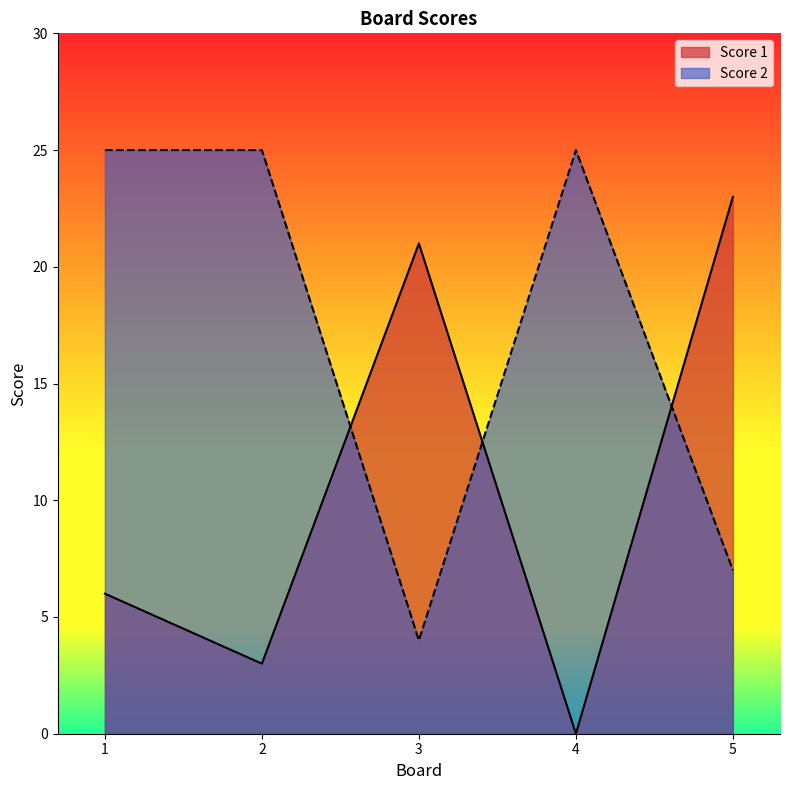

What is the difference between the highest and lowest values at 5?

16